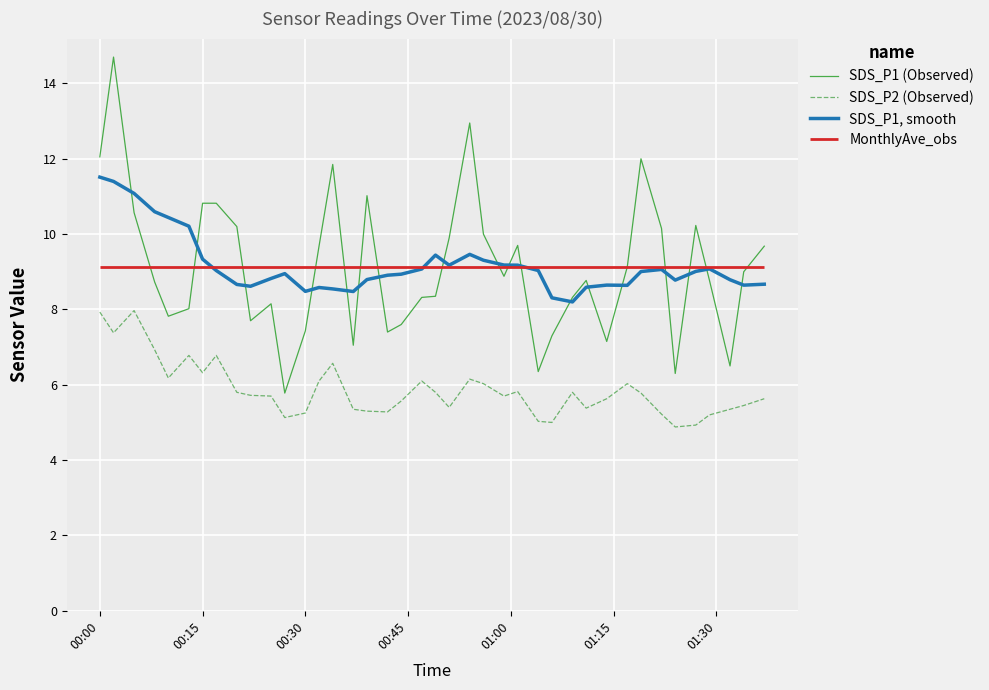

What is the maximum value for SDS_P1, smooth?

11.5